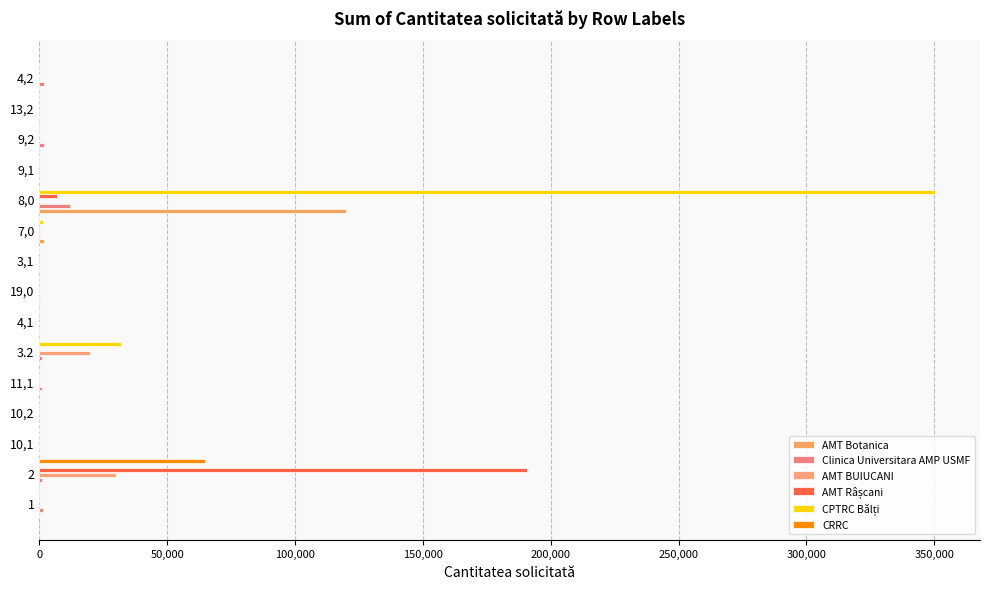

How many distinct data groups are displayed?

6